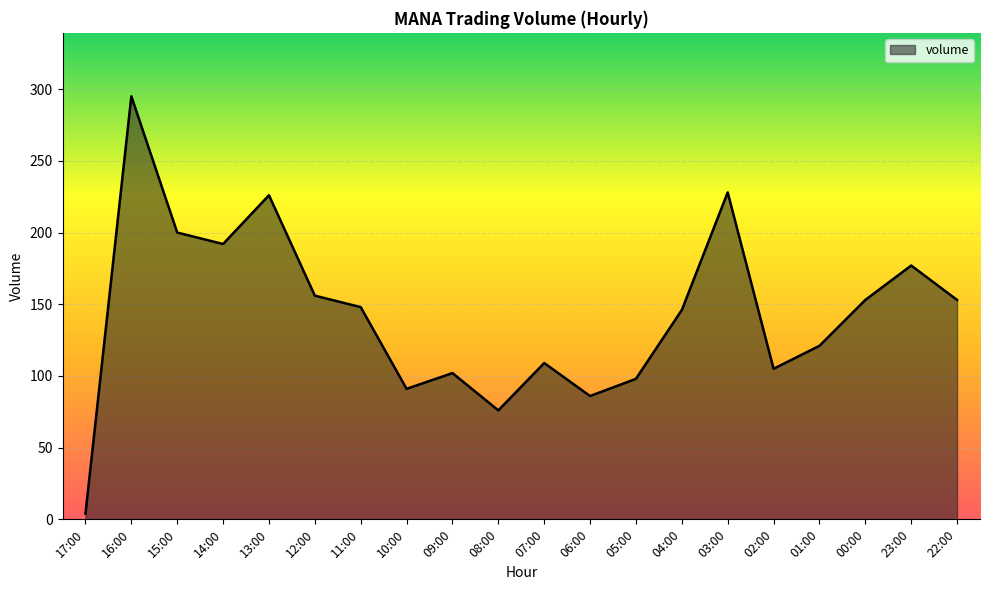

What is the sum of all values?

2866